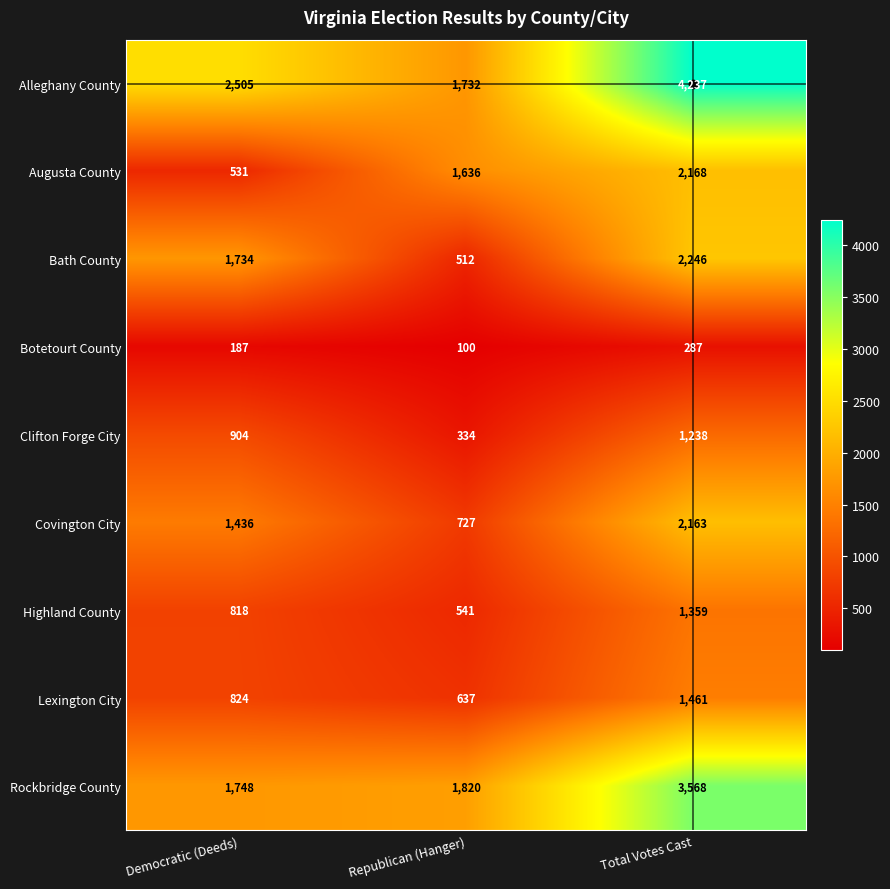

At which category does the chart reach its minimum across all series?

Republican (Hanger)